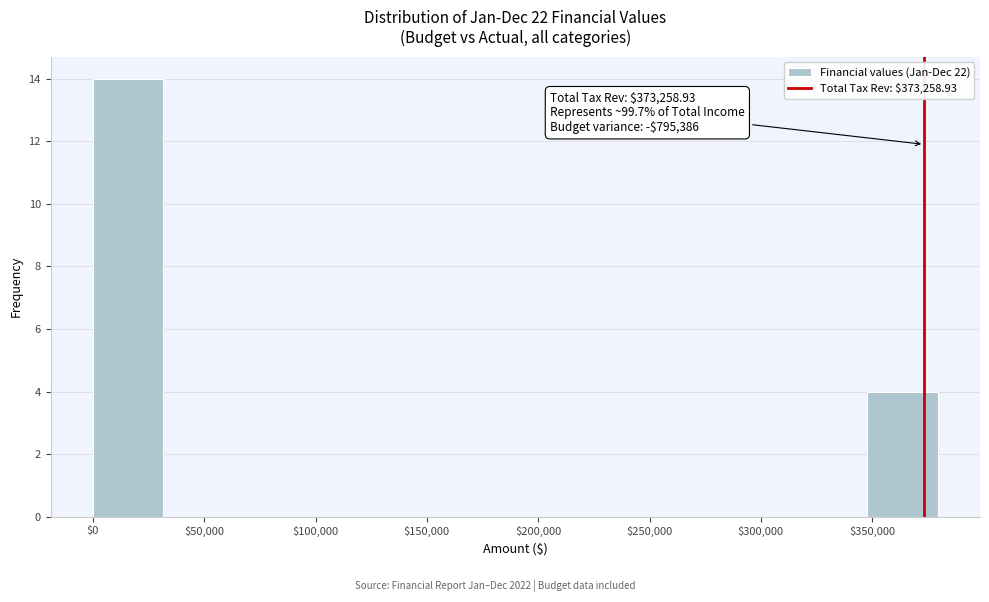

Over which range of the x-axis is the bar tallest?

0 to 30000